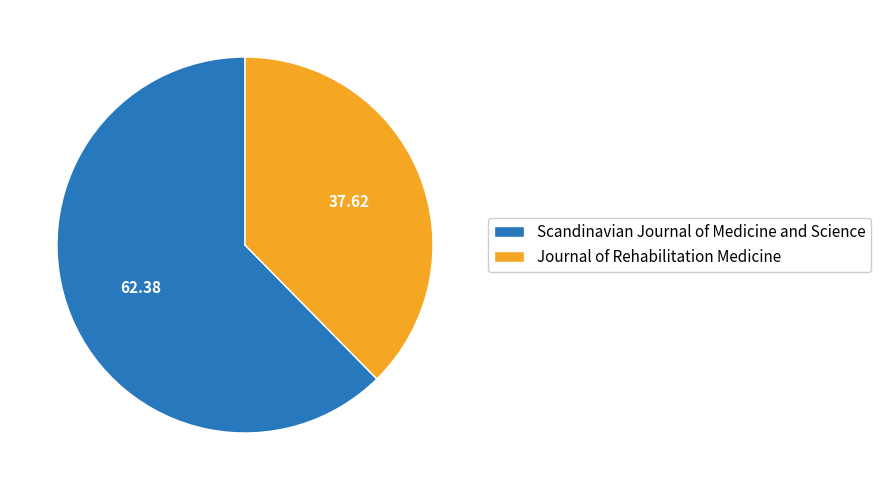

Do Journal of Rehabilitation Medicine and Scandinavian Journal of Medicine and Science together represent more than half of the pie?

Yes